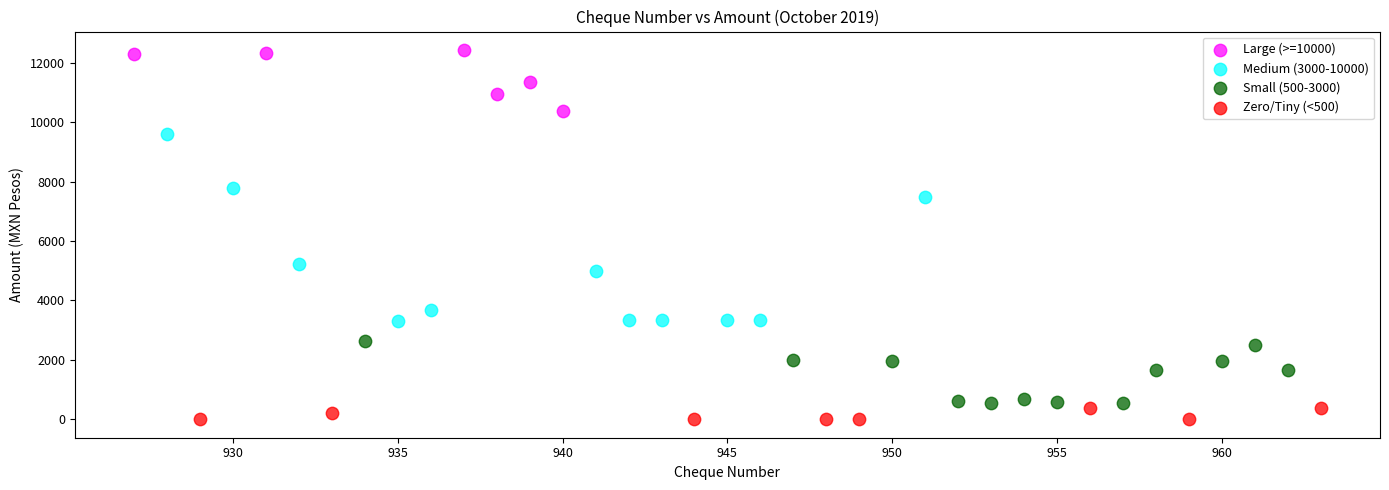

Which series reaches the maximum Y coordinate?

Large (>=10000)